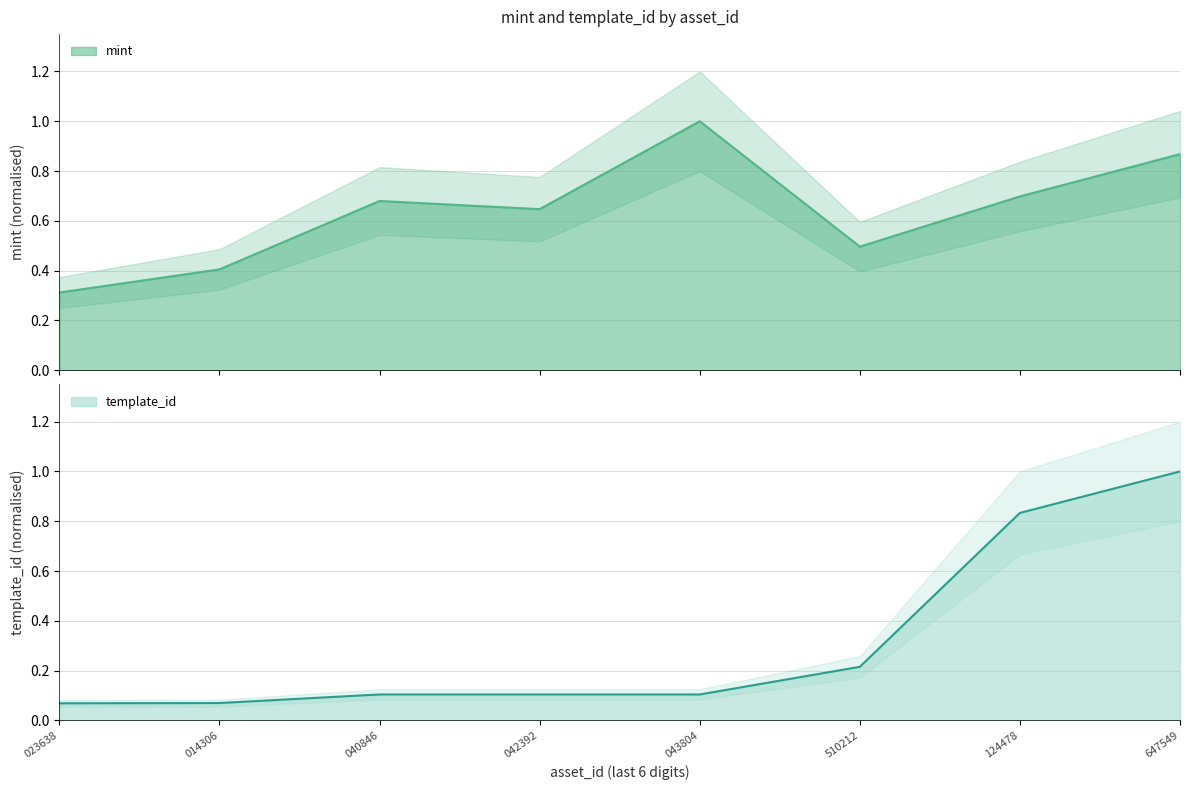

How many lines are shown in the chart?

2